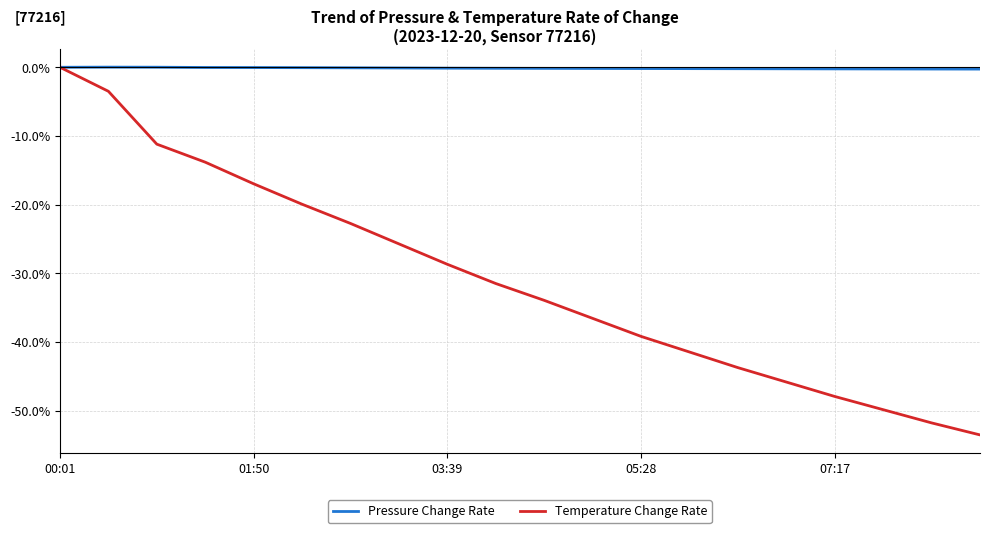

What is the minimum value shown in the chart?

-53.5